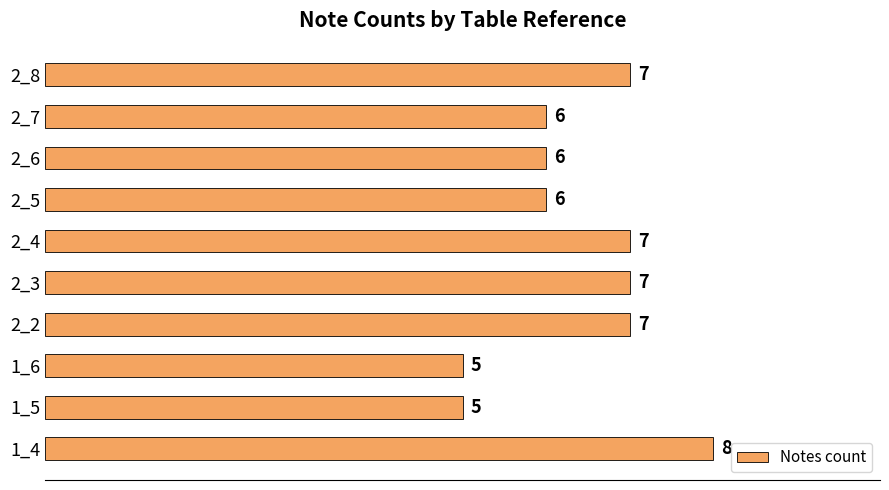

Approximately how many times larger is the value at 2_2 compared to 1_5?

1.4